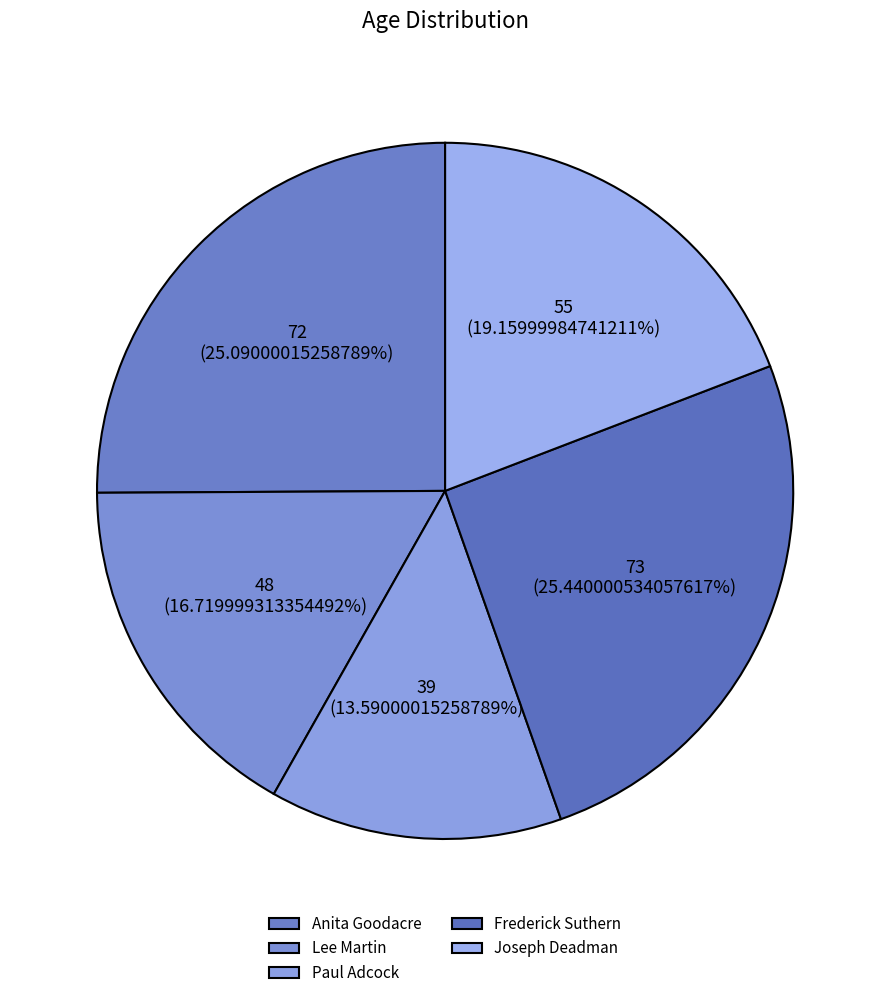

True or false: Lee Martin accounts for 2% of the total.

False